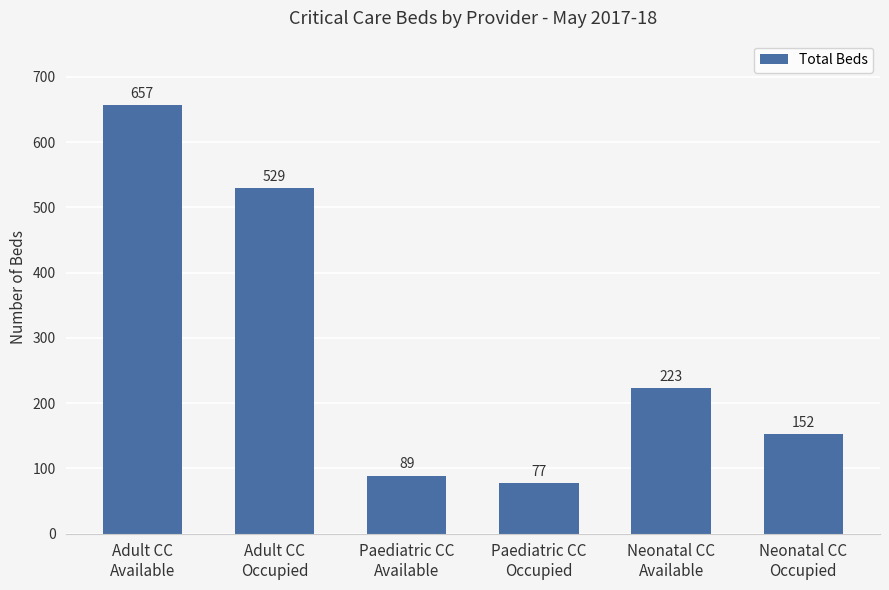

The value at Adult CC
Occupied is 529. True or false?

True